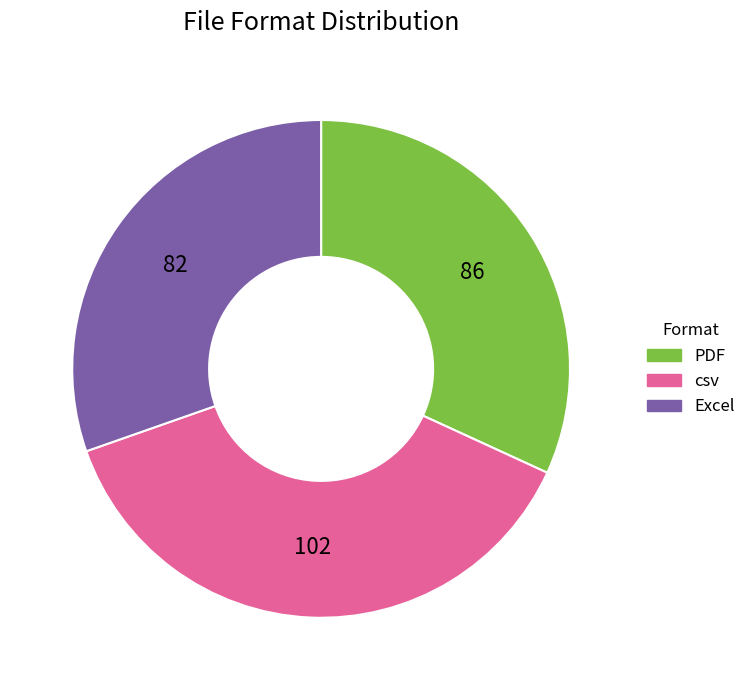

Which category has the smallest portion of the pie?

Excel